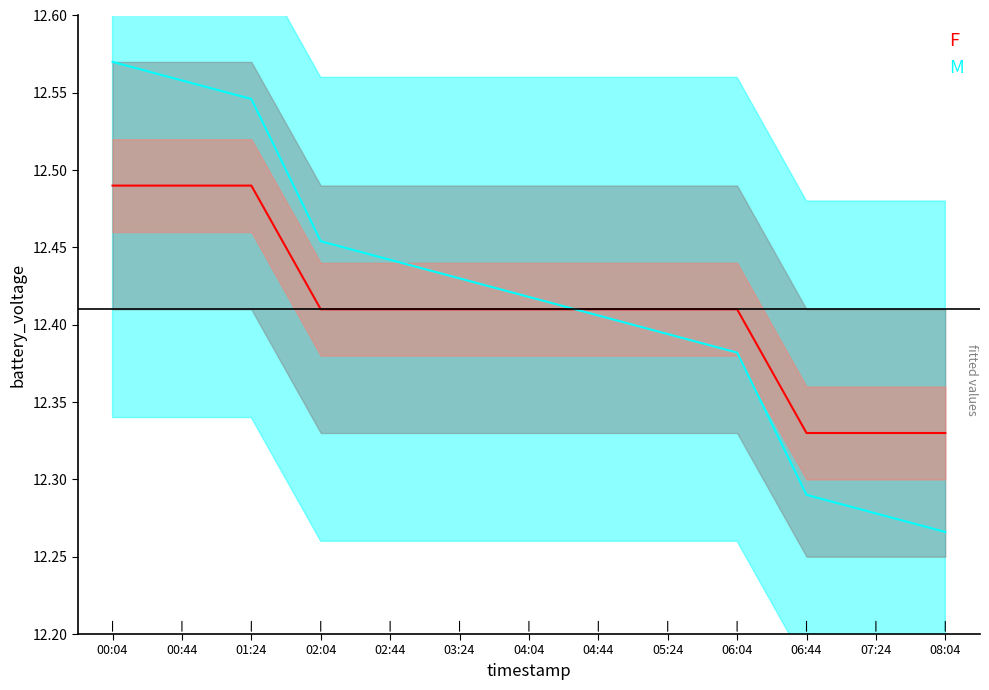

Reading left to right, transcribe all the data shown in this chart.

12.5	12.5	12.5	12.4	12.4	12.4	12.4	12.4	12.4	12.4	12.3	12.3	12.3